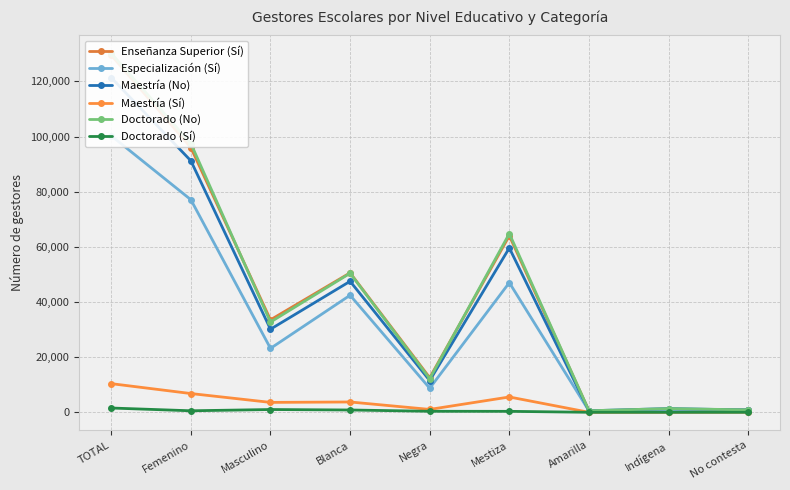

What position from the left is Mestiza?

6